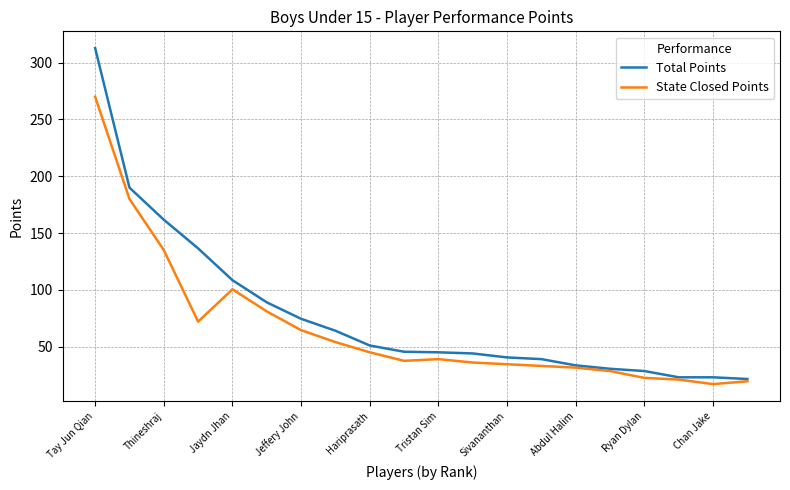

Which series has the largest range (max minus min)?

Total Points